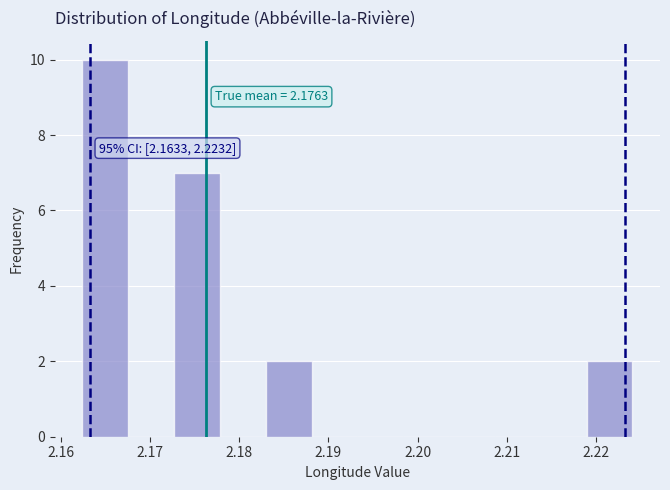

Over which range of the x-axis is the bar tallest?

2.162 to 2.168